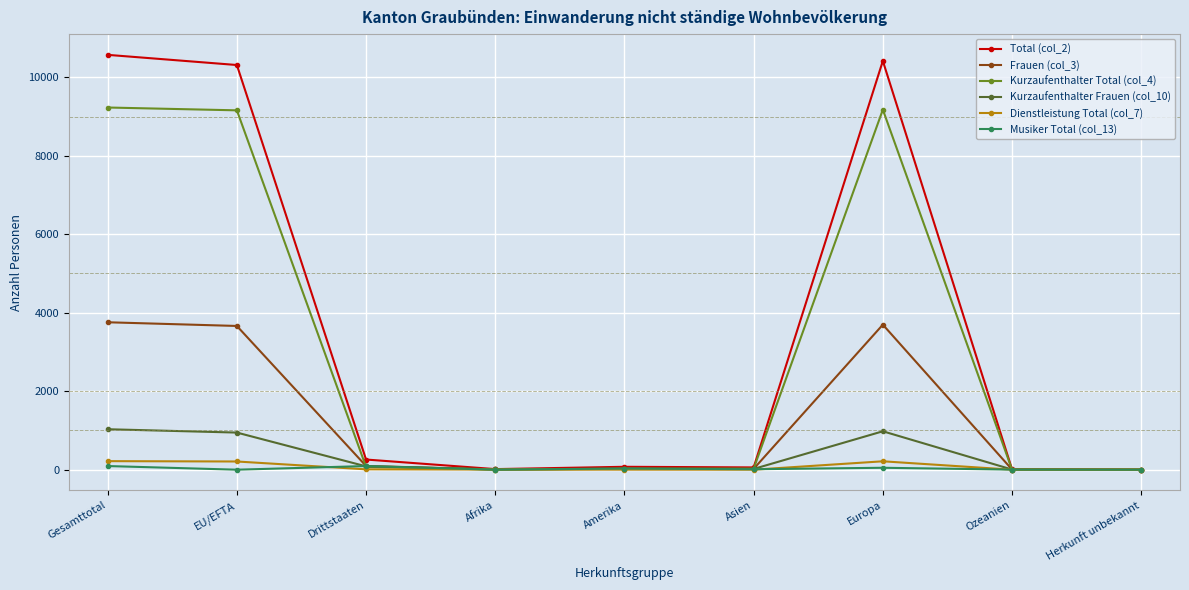

The value of Kurzaufenthalter Frauen (col_10) at EU/EFTA is 437. True or false?

False